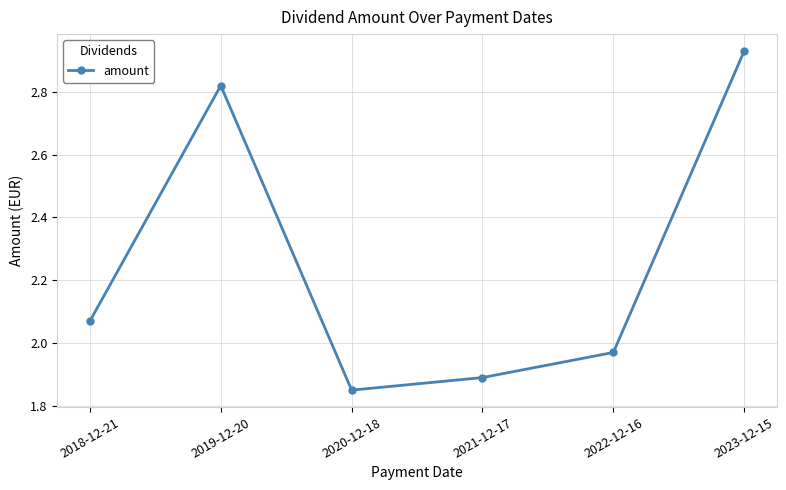

How many interior local peaks (higher than both neighbors) does the data have?

1